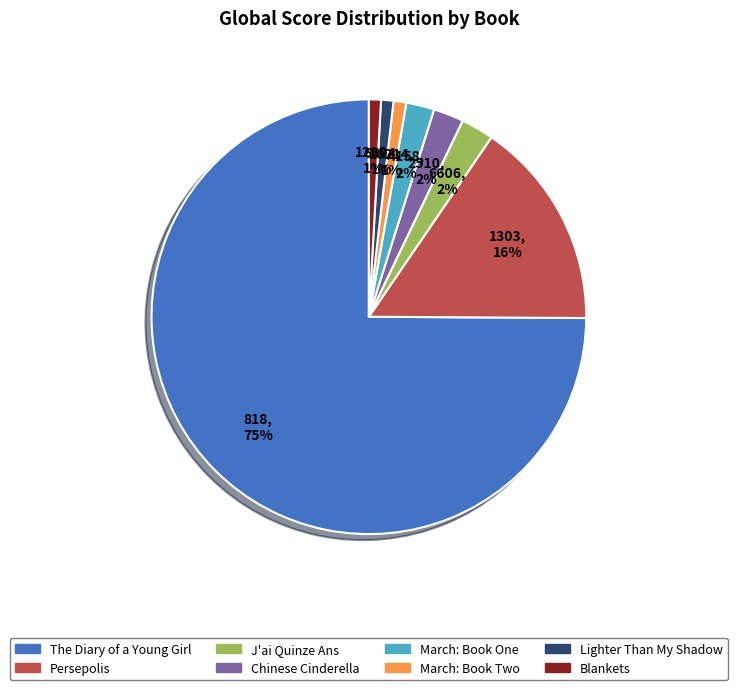

Count the number of slices in the pie.

8